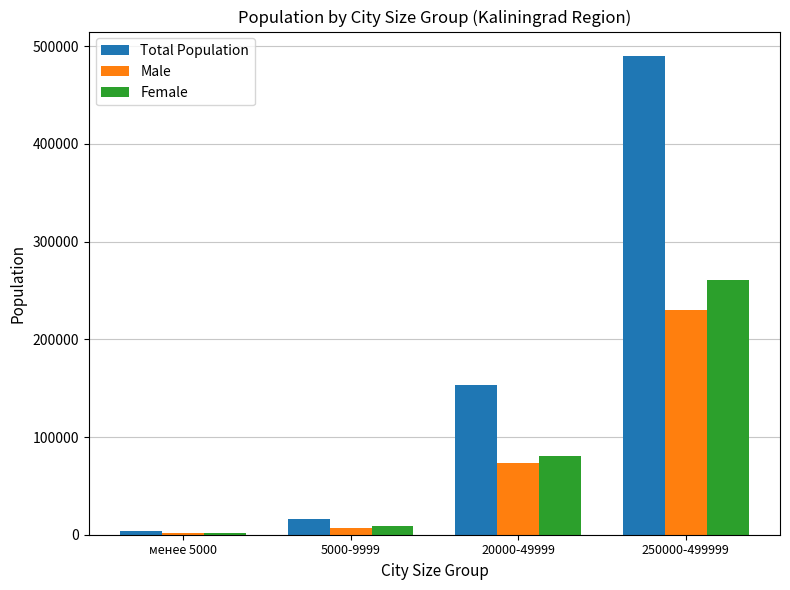

What is the label of the 2nd bar from the left?

5000-9999